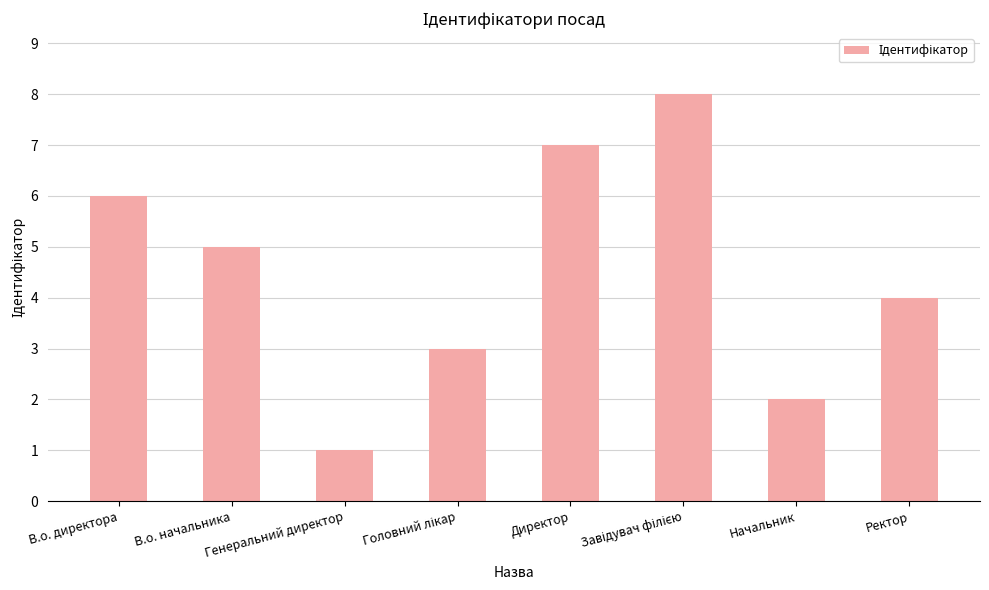

What is the greatest value displayed?

8